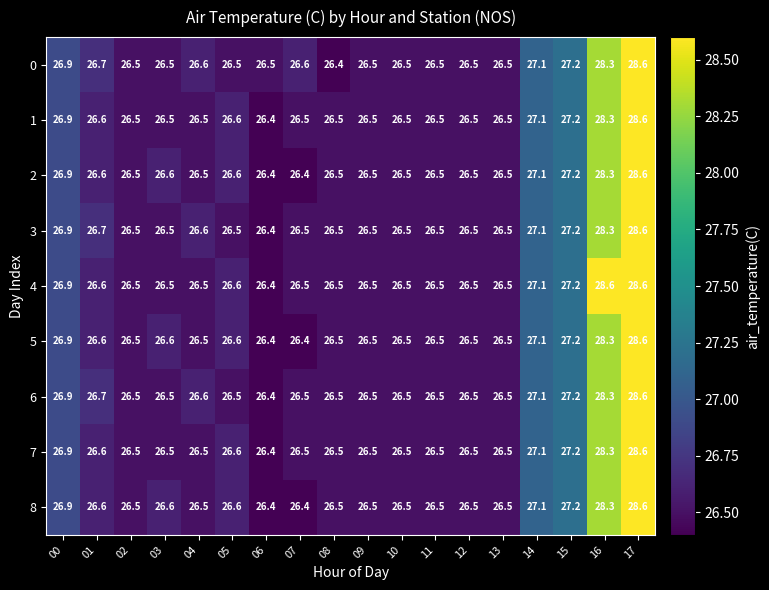

At which label is 2 closest to 27?

00